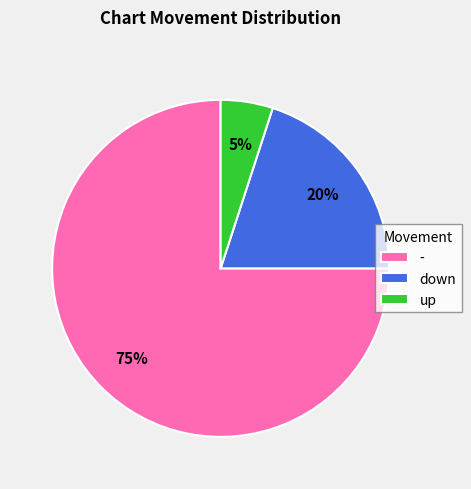

Approximately how many times larger is the value at - compared to up?

15.0